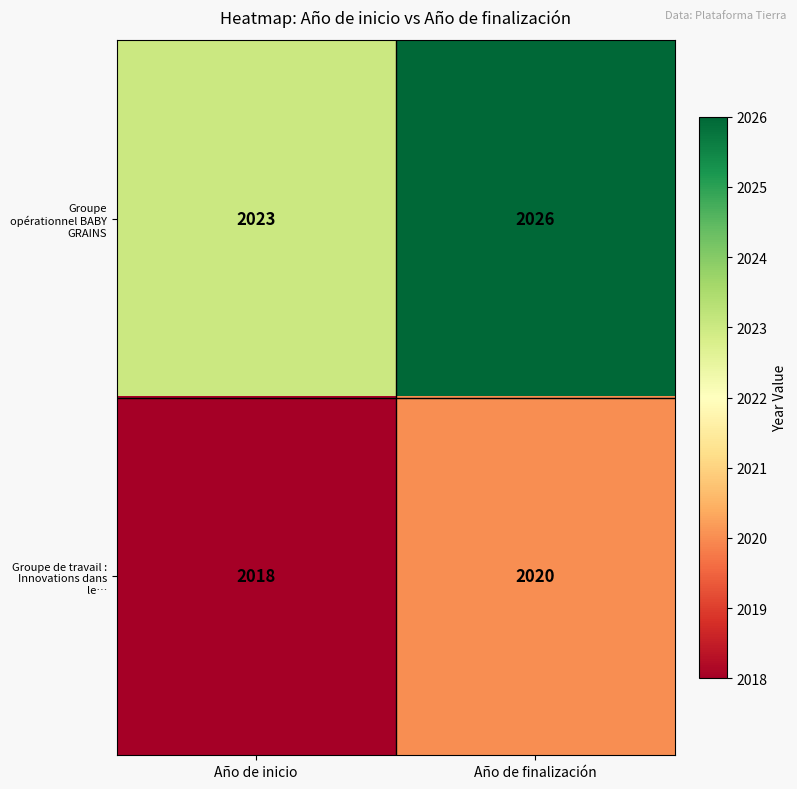

Which series changed the most between Año de inicio and Año de finalización?

Groupe opérationnel BABY GRAINS